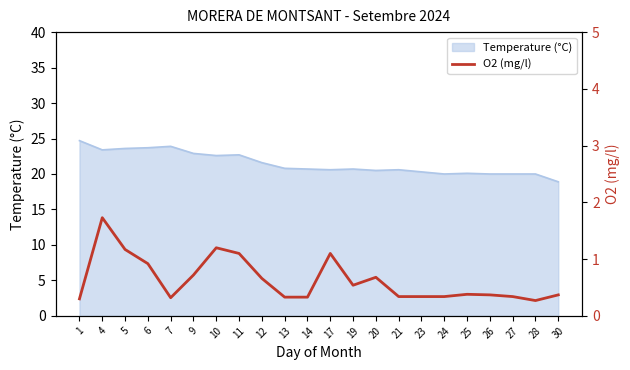

The value at 9 is 0.7. True or false?

True